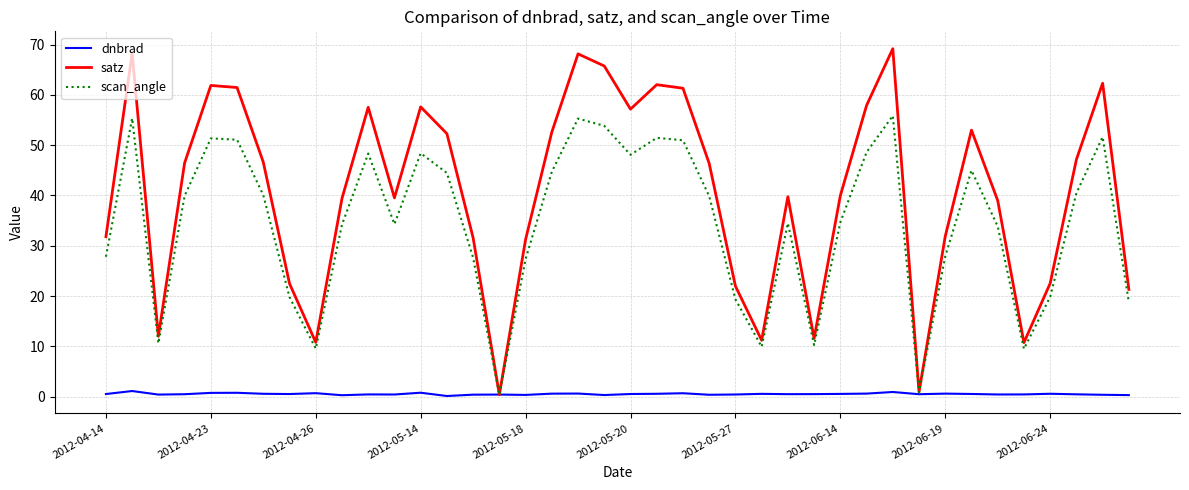

What are all the series names shown in the legend?

dnbrad, satz, scan_angle